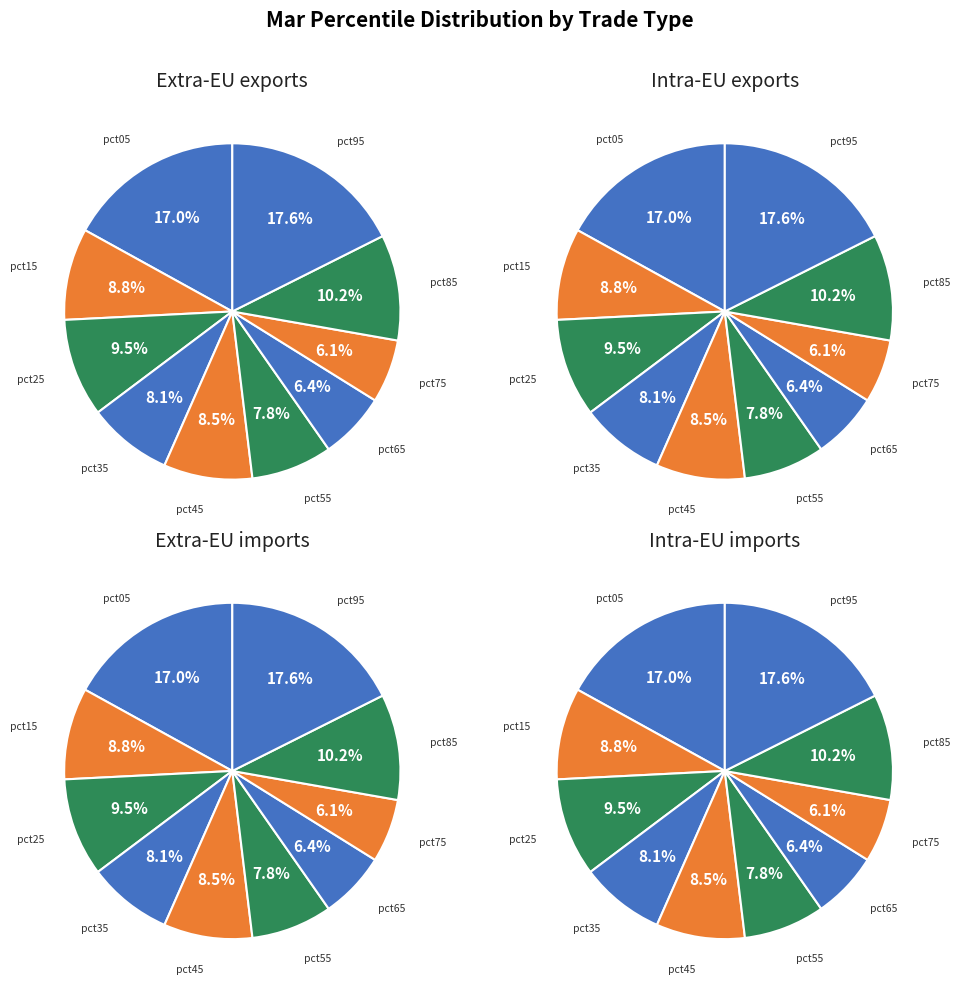

Is pct35 the majority of the pie?

No